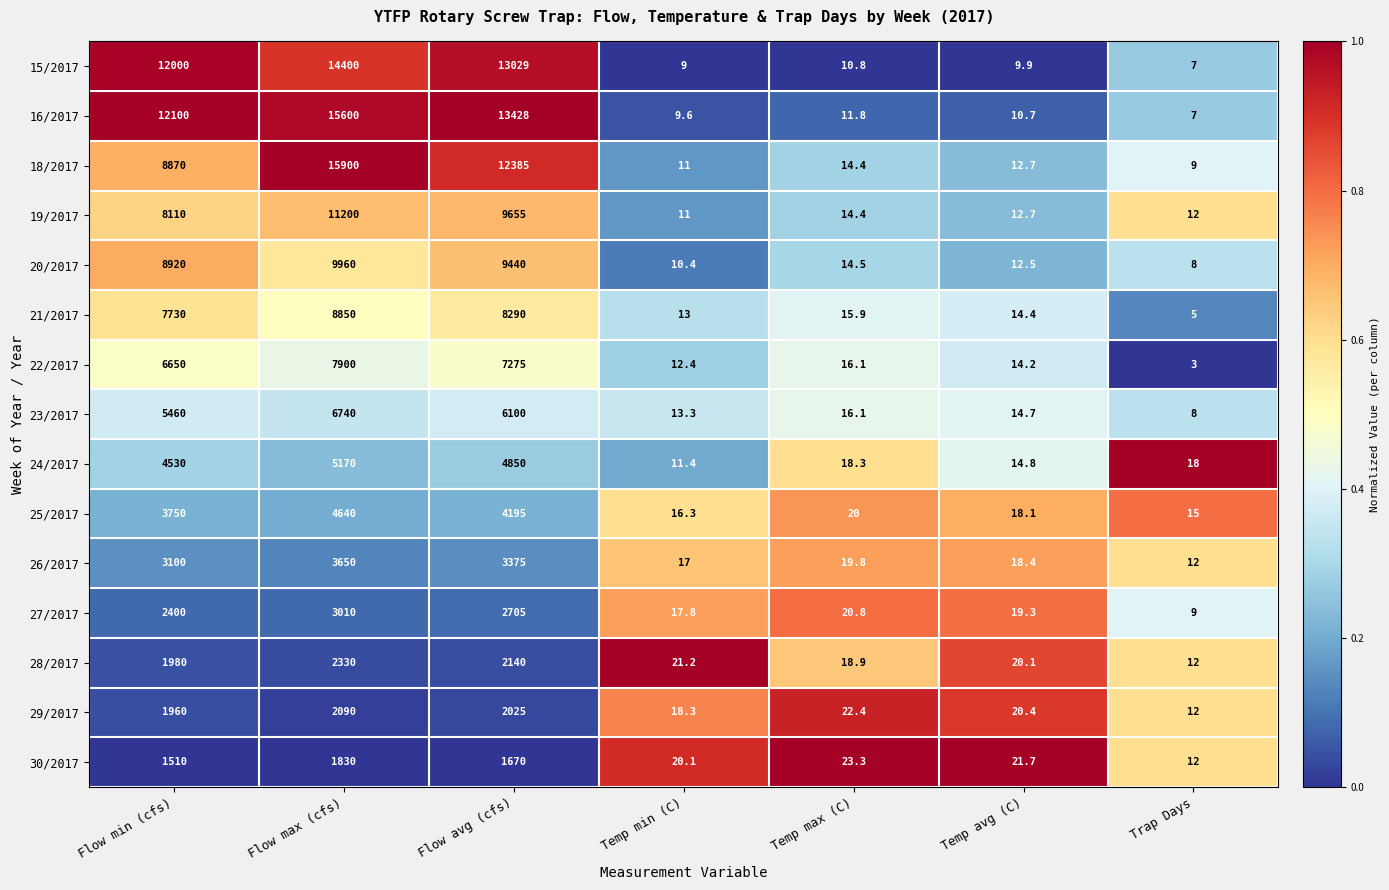

Which series changed the most between Flow min (cfs) and Temp avg (C)?

16/2017